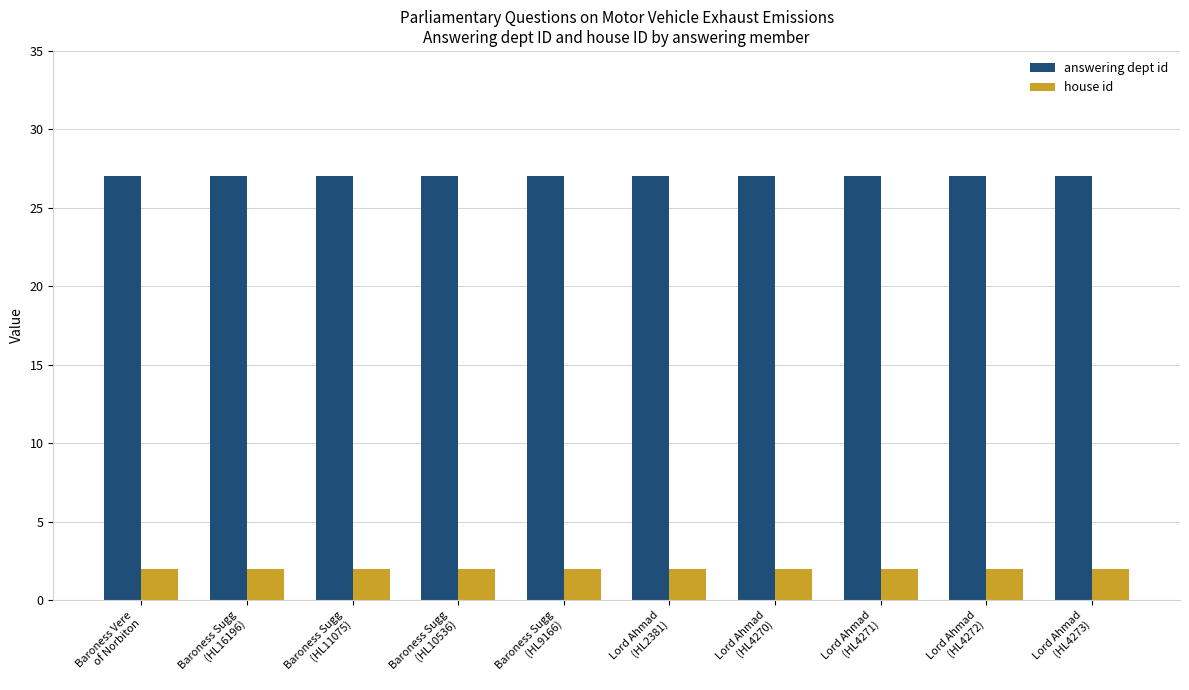

Rank the series by their maximum value, from lowest to highest.

house id, answering dept id